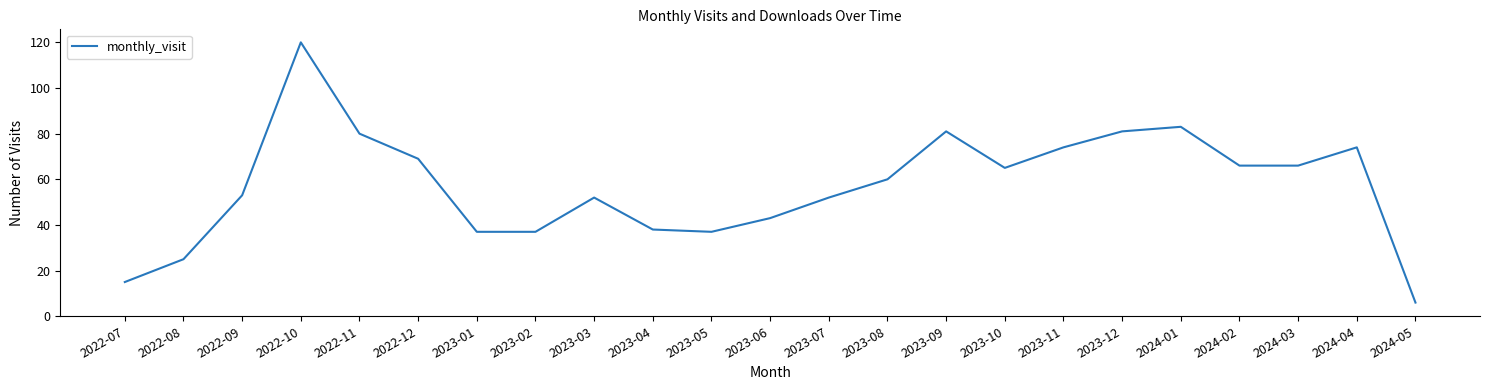

At which category does the chart reach its minimum across all series?

2024-05